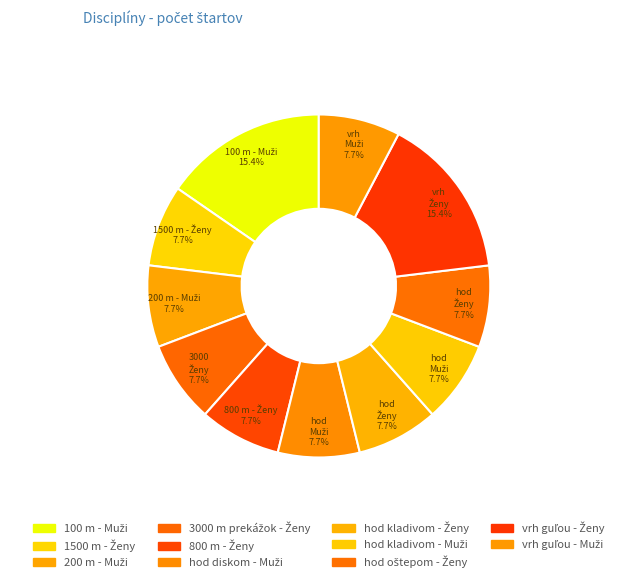

Which slice is the smallest?

1500 m - Ženy